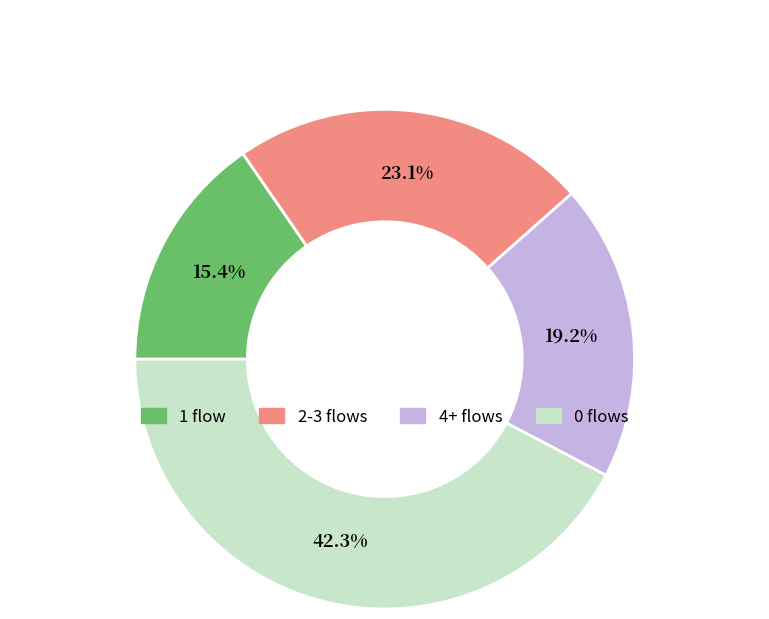

Is there any slice that represents more than half of the pie?

No